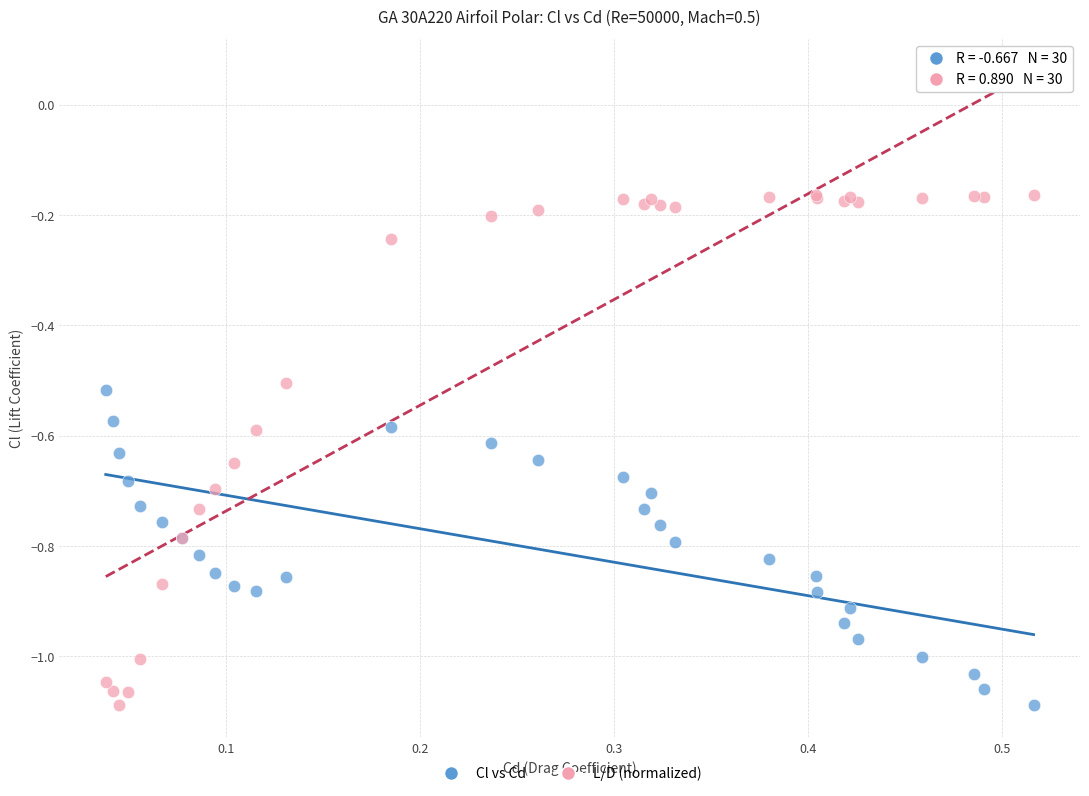

Which series contains the highest Y value?

L/D (normalized)